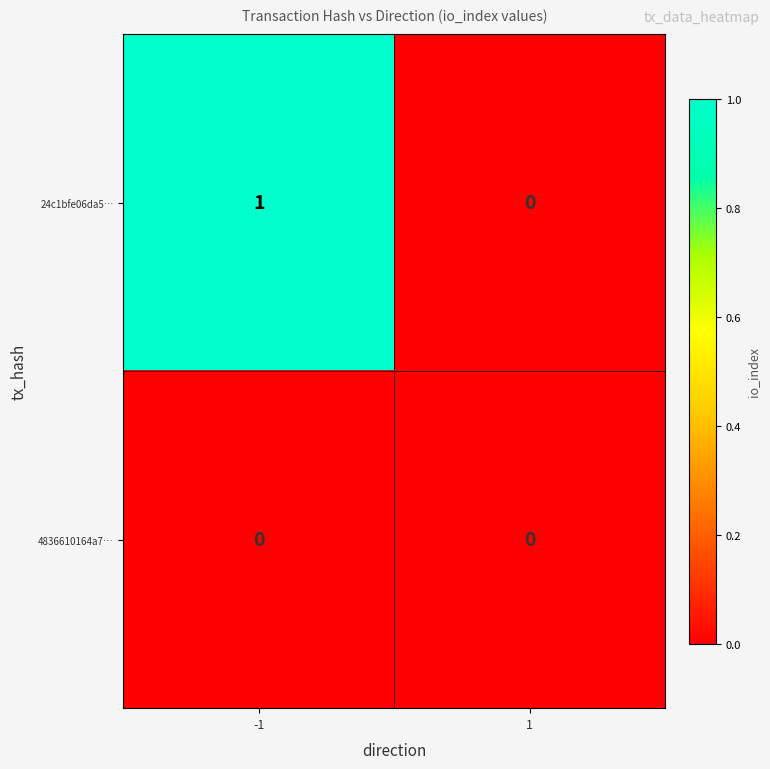

Reading left to right, what are all the values shown in this chart?

24c1bfe06da5…: 1	0
4836610164a7…: 0	0